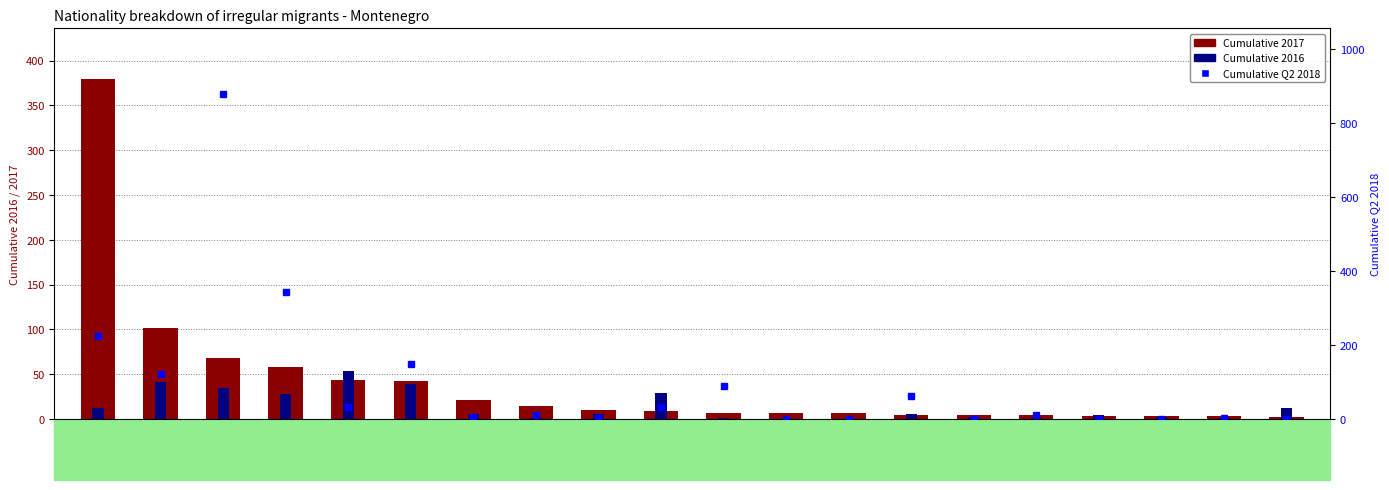

What is the spread (max minus min) of values at PAK?

315